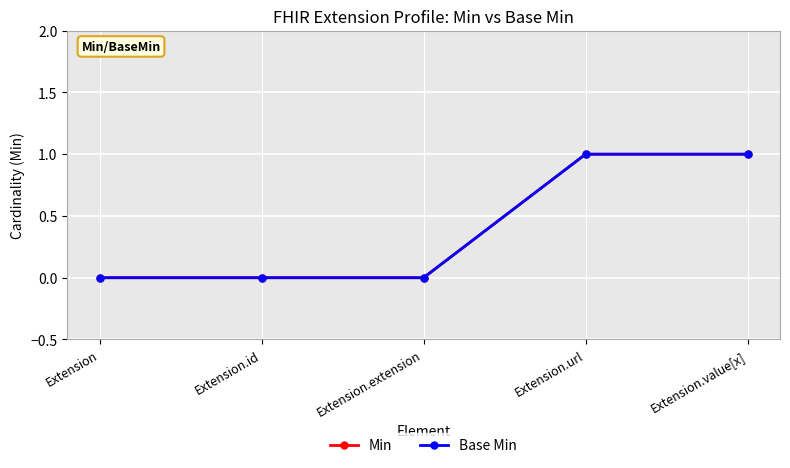

At which label is Base Min closest to 0?

Extension